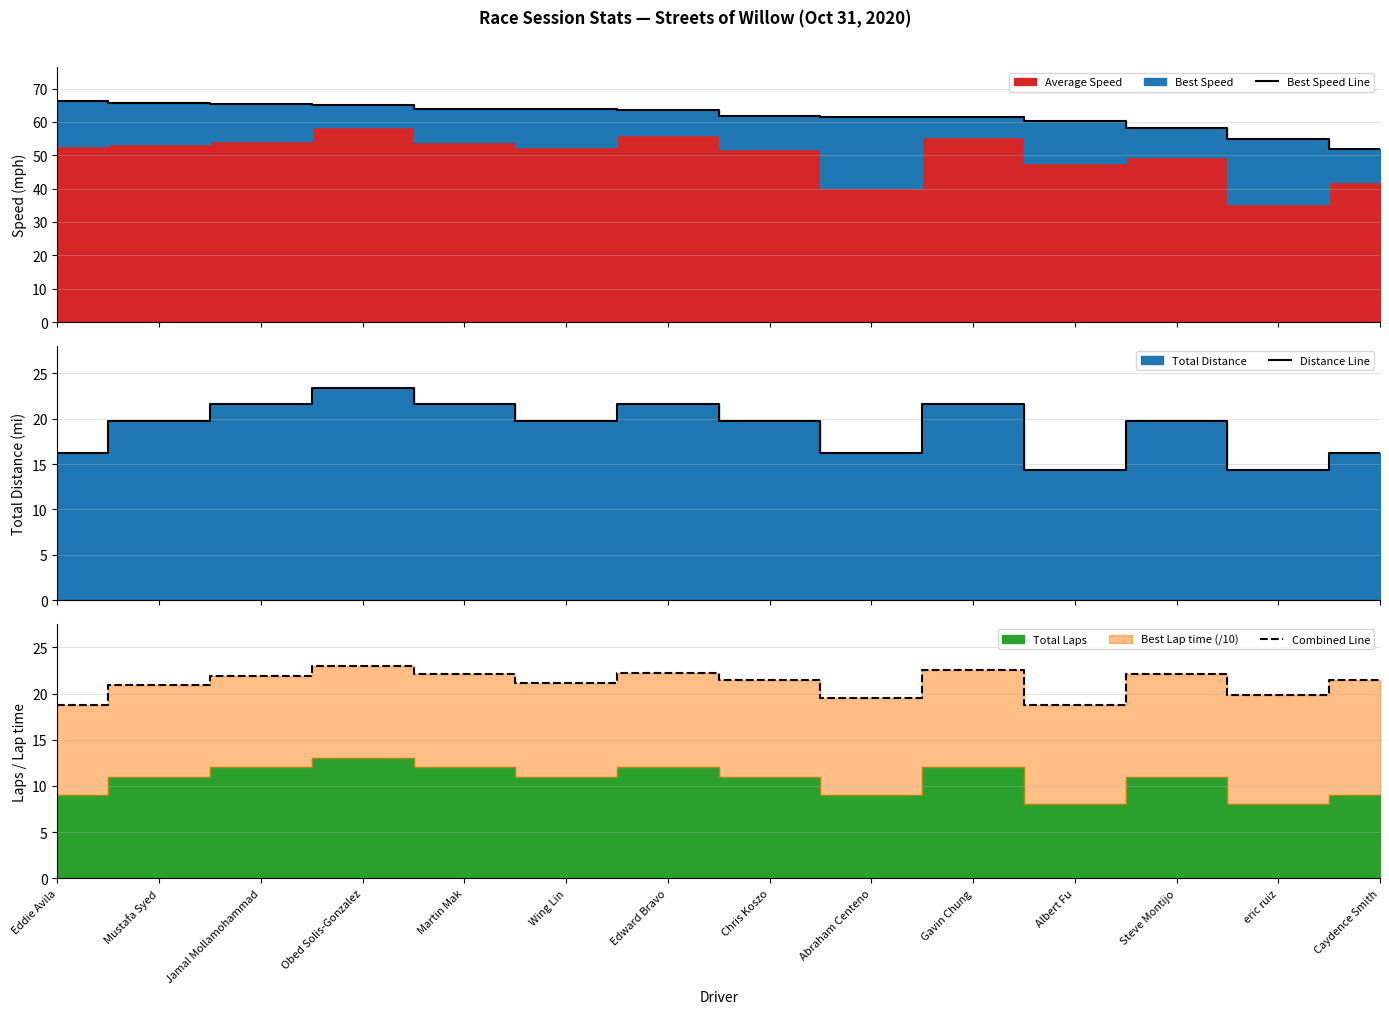

What is the value of the Best Speed Line point at the 13th from the left?

54.9